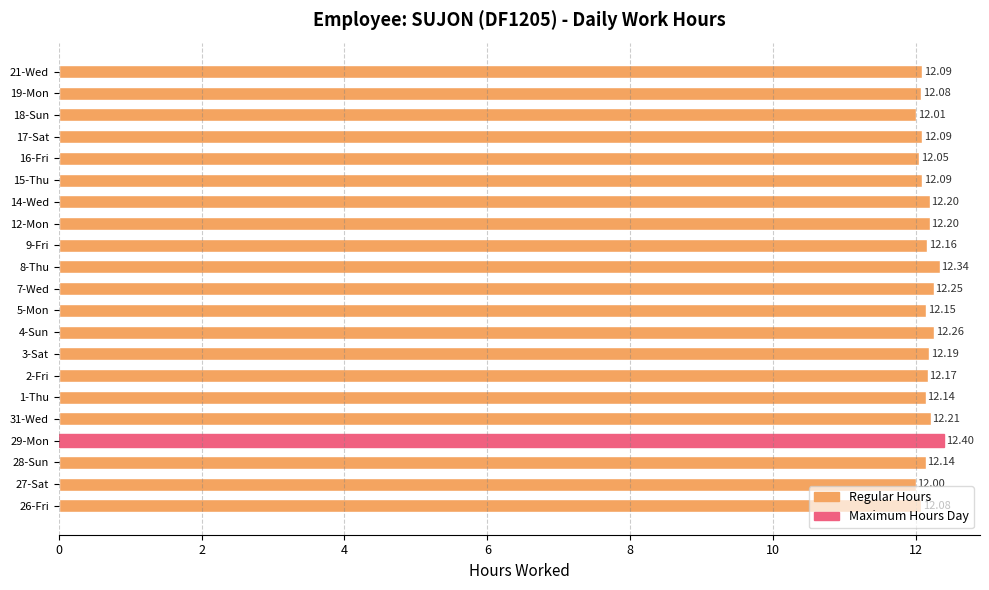

Where is the data nearest to the value 12?

27-Sat